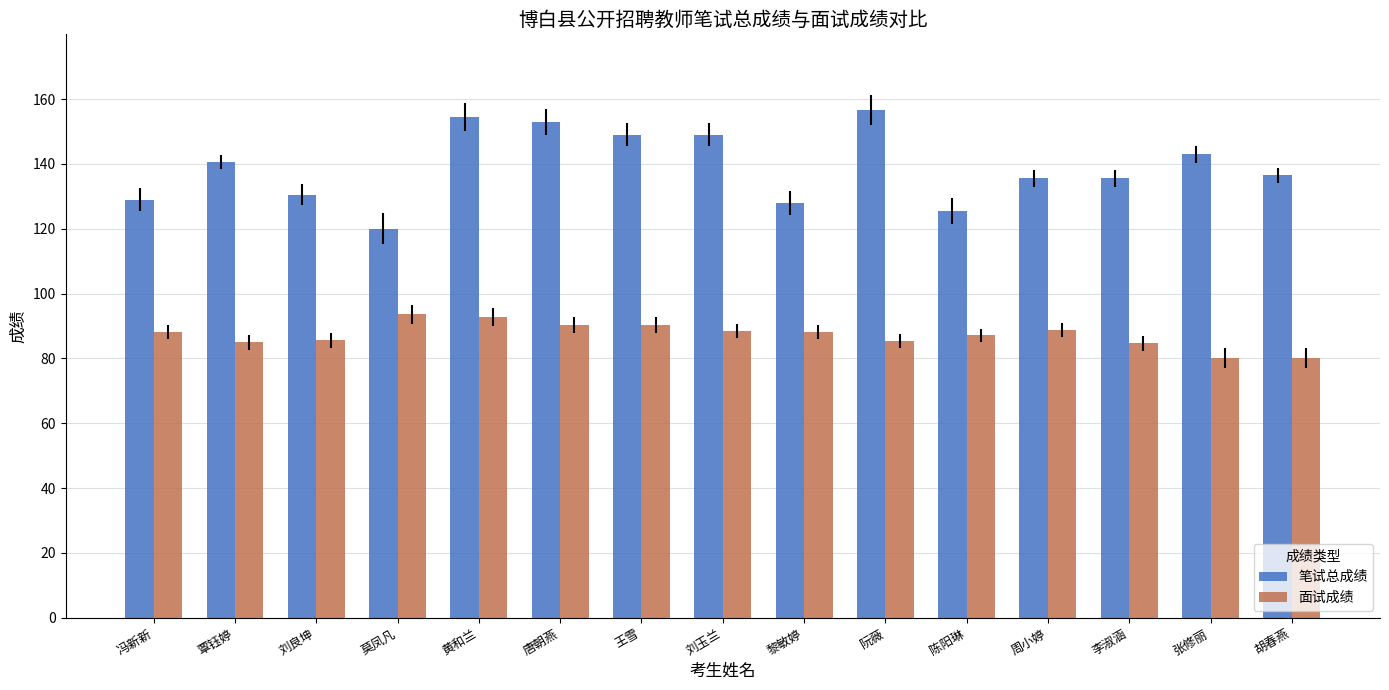

What are all the series names shown in the legend?

笔试总成绩, 面试成绩